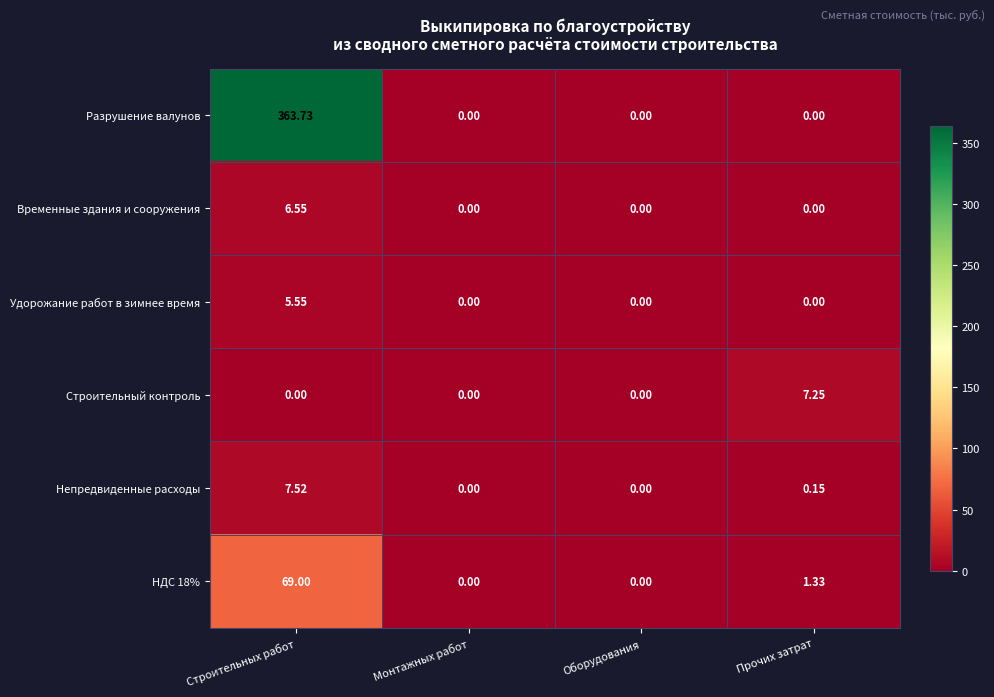

At which category is the sum across all series the highest?

Строительных работ